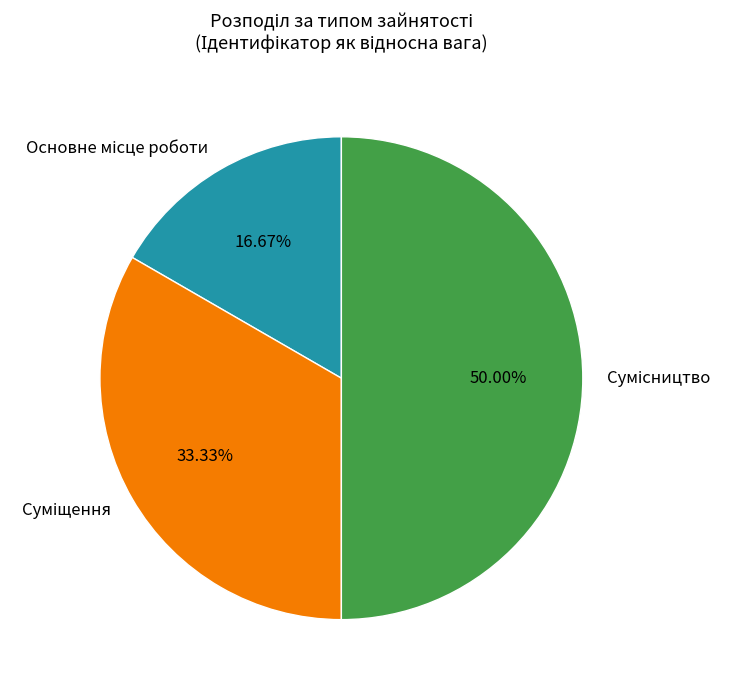

How many slices are in this pie chart?

3